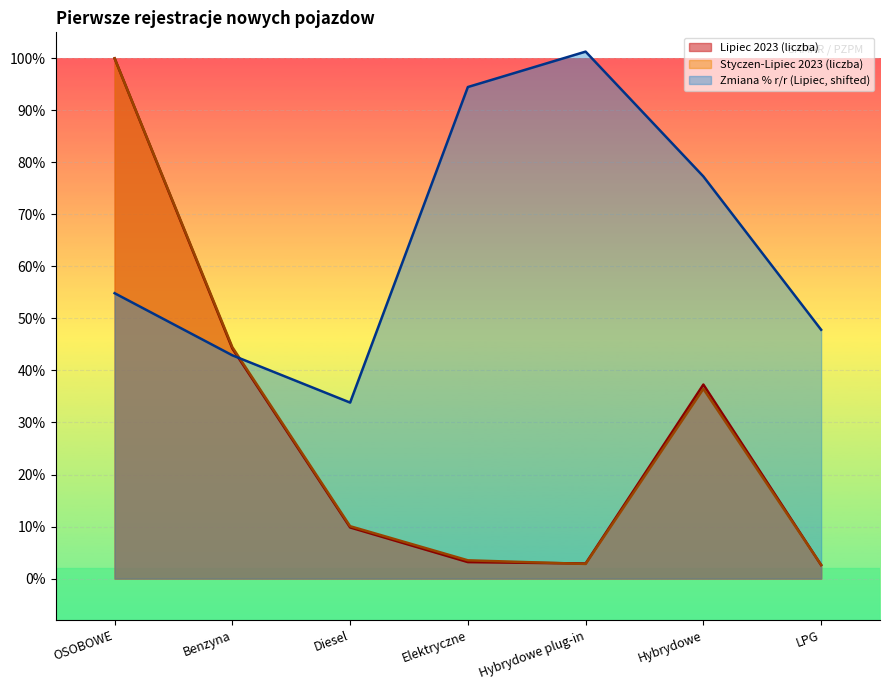

Which label corresponds to the largest value in the chart?

Hybrydowe plug-in